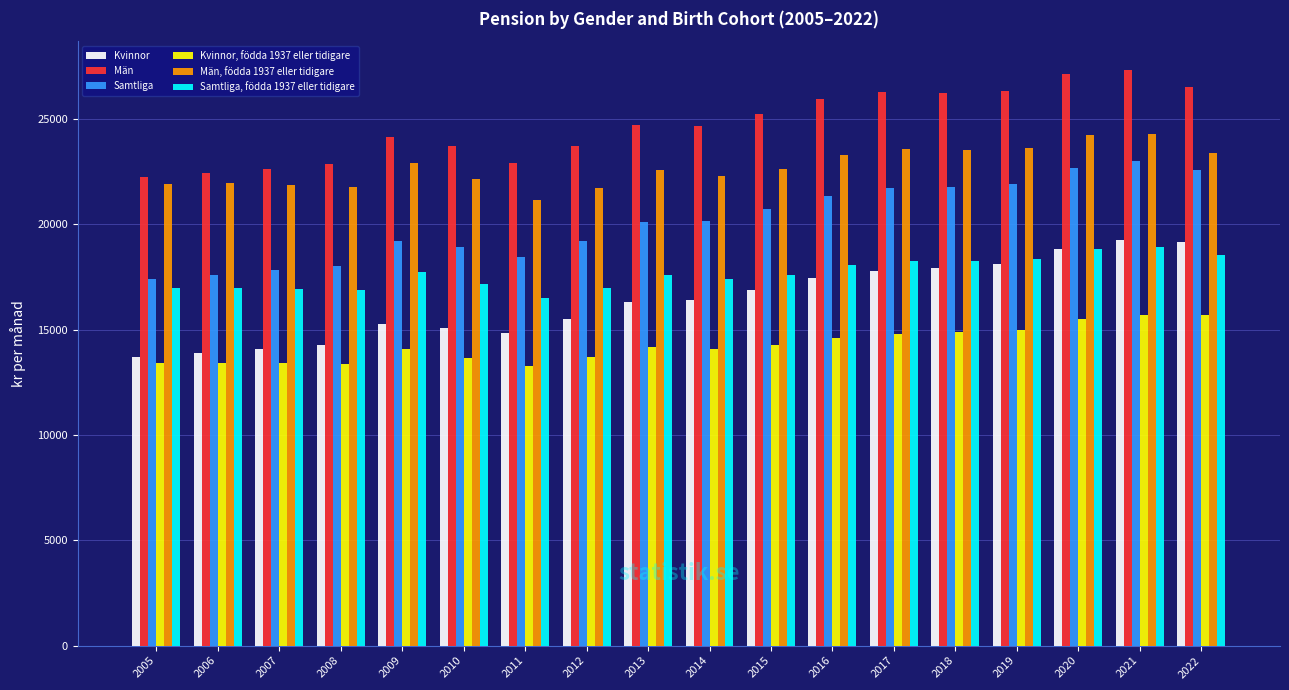

What is the highest value of the Män series?

27318